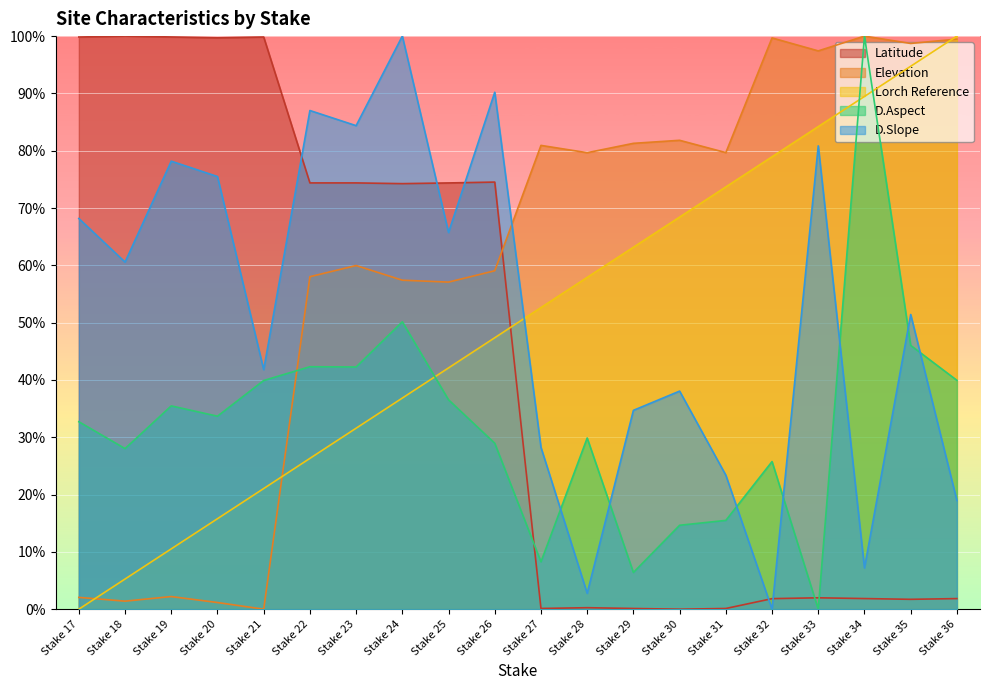

What is the value of the D.Slope point at the 19th from the left?

51.4